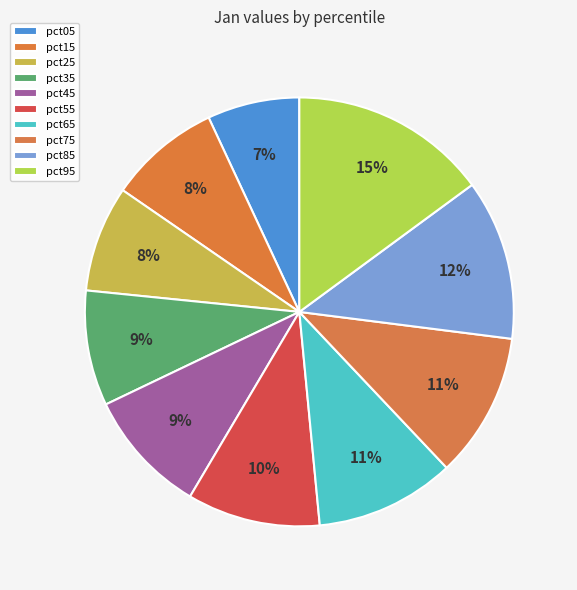

Between pct85 and pct15, which is larger?

pct85